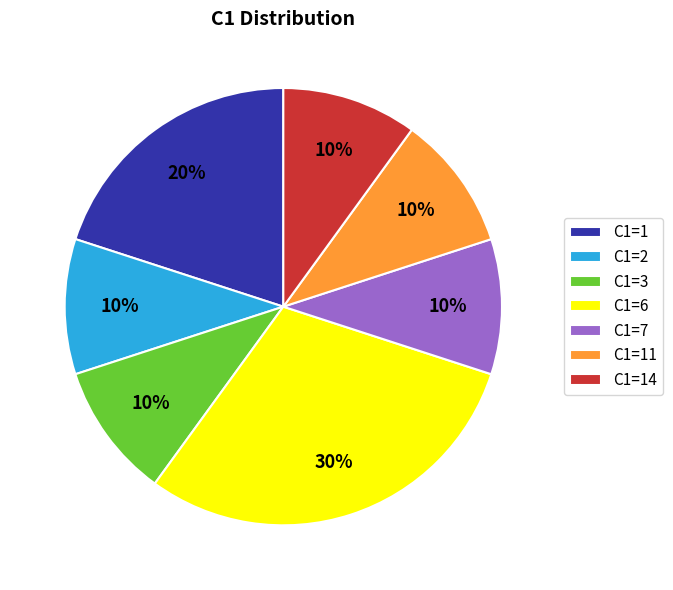

What is the ratio of the value at C1=3 to the value at C1=2?

1.0